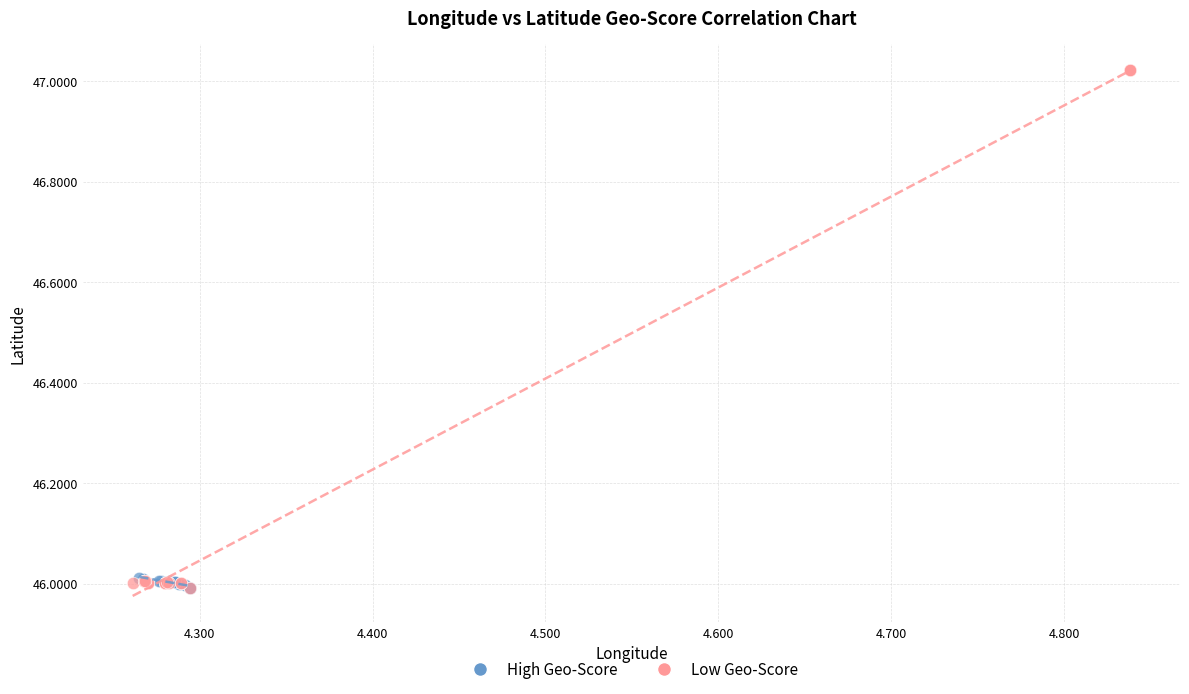

Which series reaches the maximum Y coordinate?

Low Geo-Score